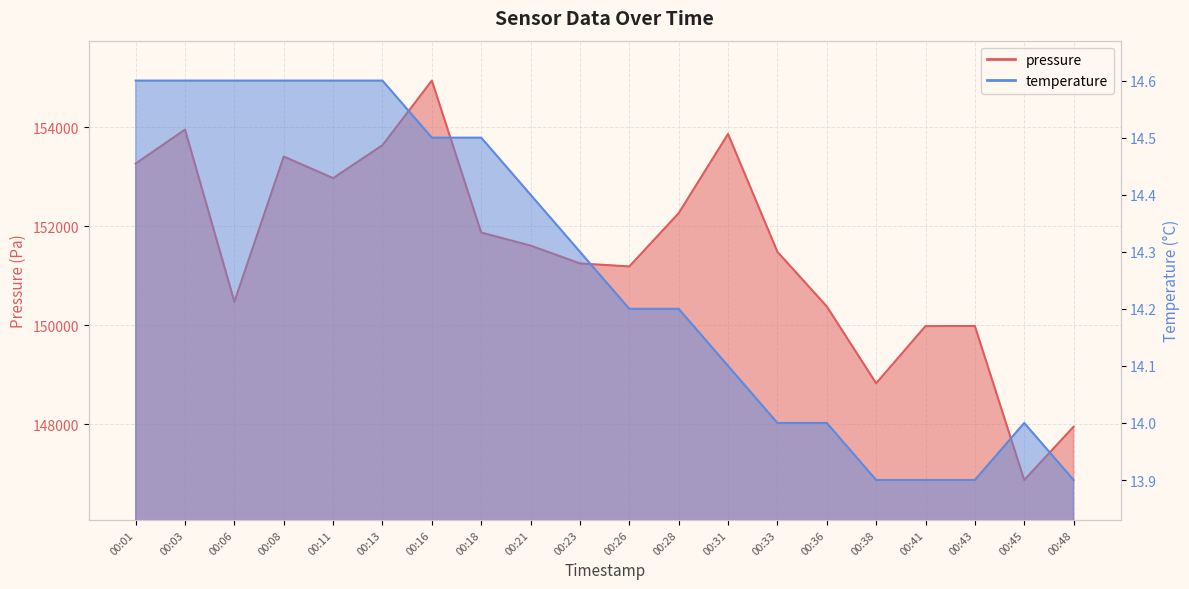

What is the value of the temperature point at the 10th from the left?

14.3